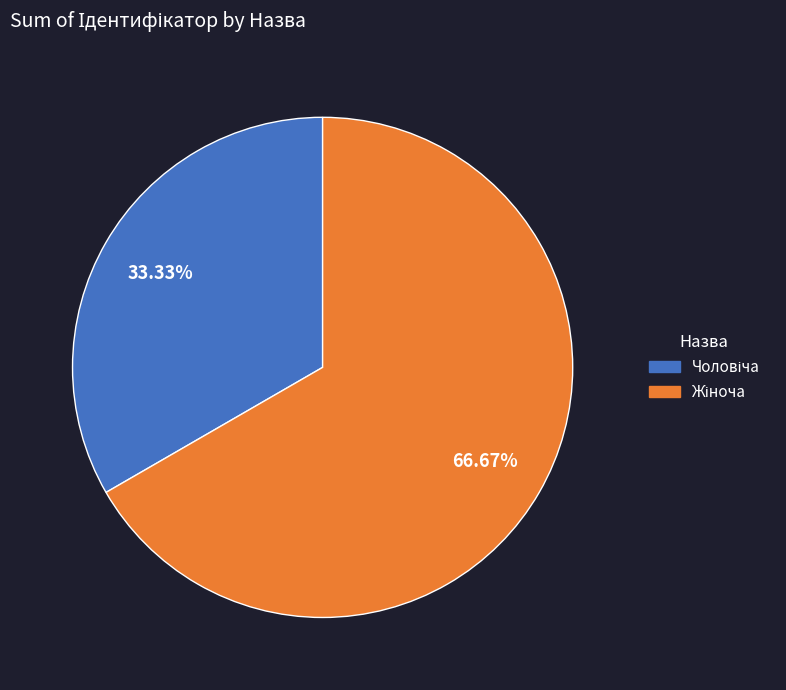

Is there any slice that represents more than half of the pie?

Yes